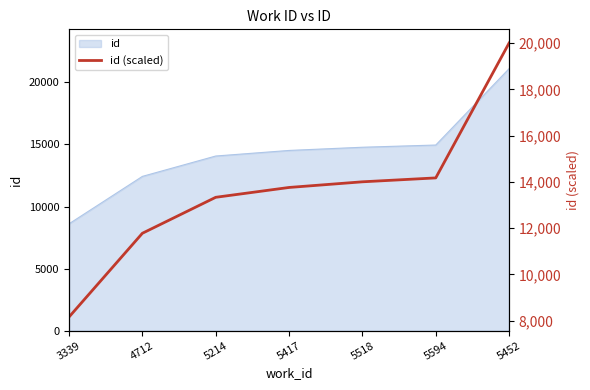

At which category does the chart reach its minimum across all series?

3339